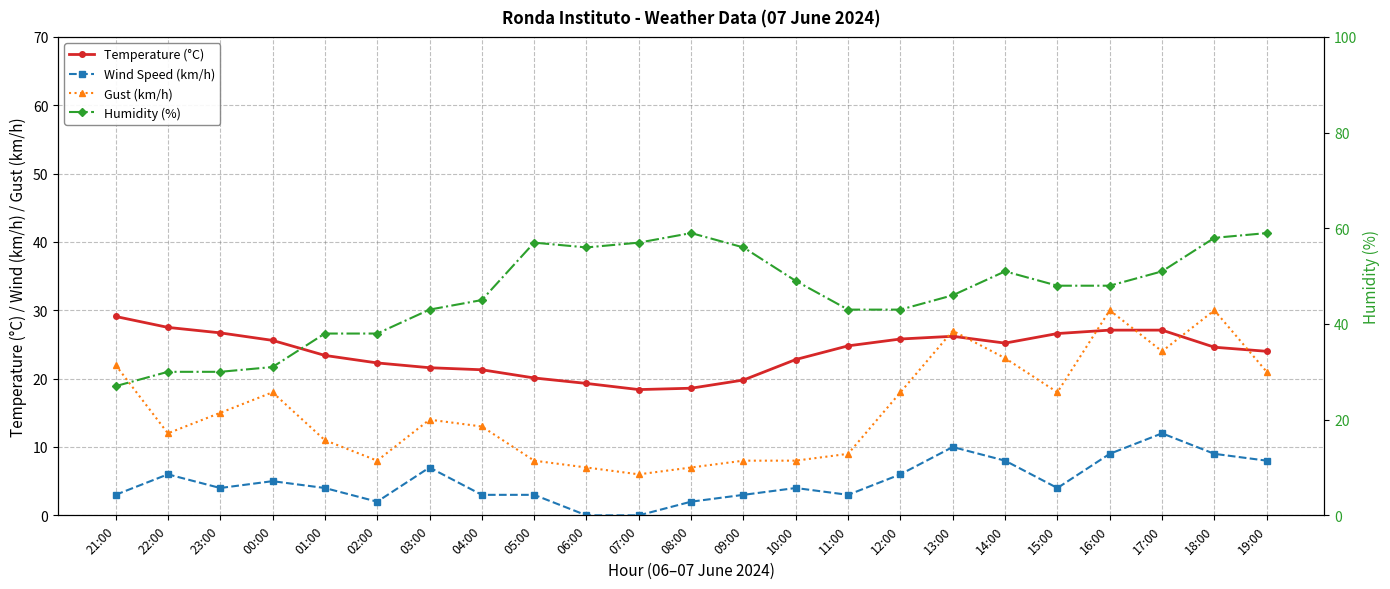

What is the difference between the maximum and minimum values in the Gust (km/h) series?

24.0